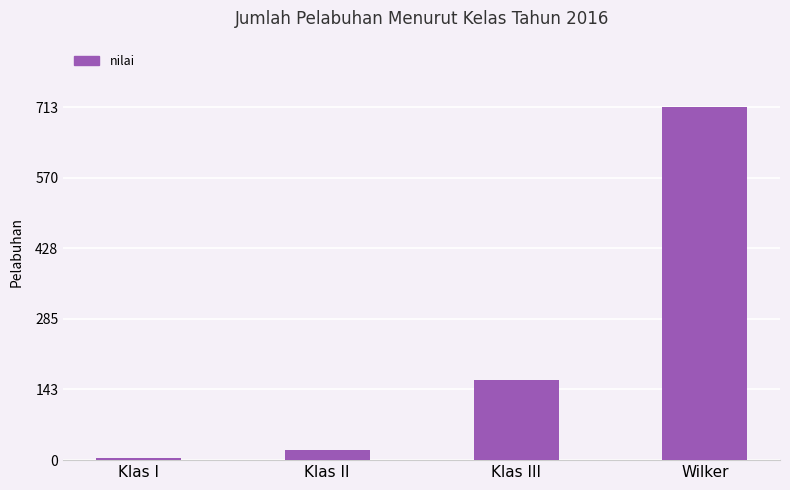

Which has a higher value, Klas III or Klas II?

Klas III